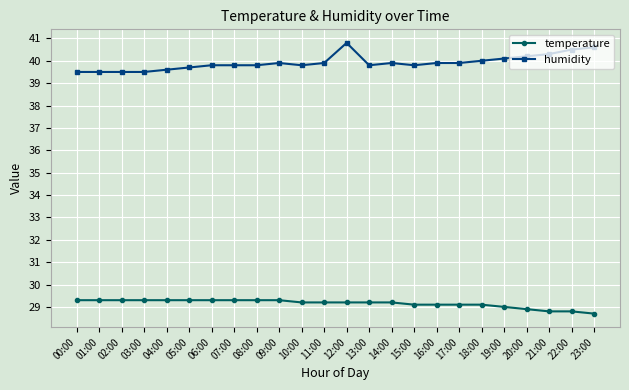

What is the value of the humidity point at the 11th from the left?

39.8